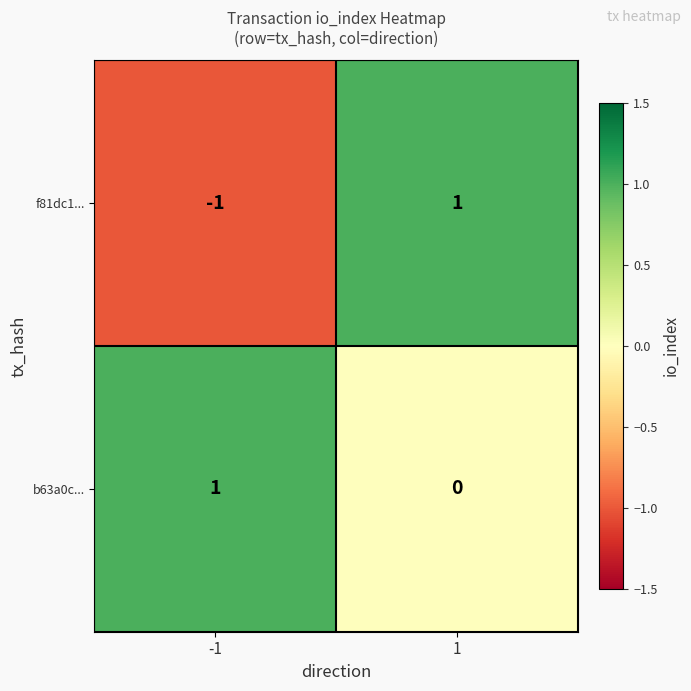

Count the number of categories in the chart.

2